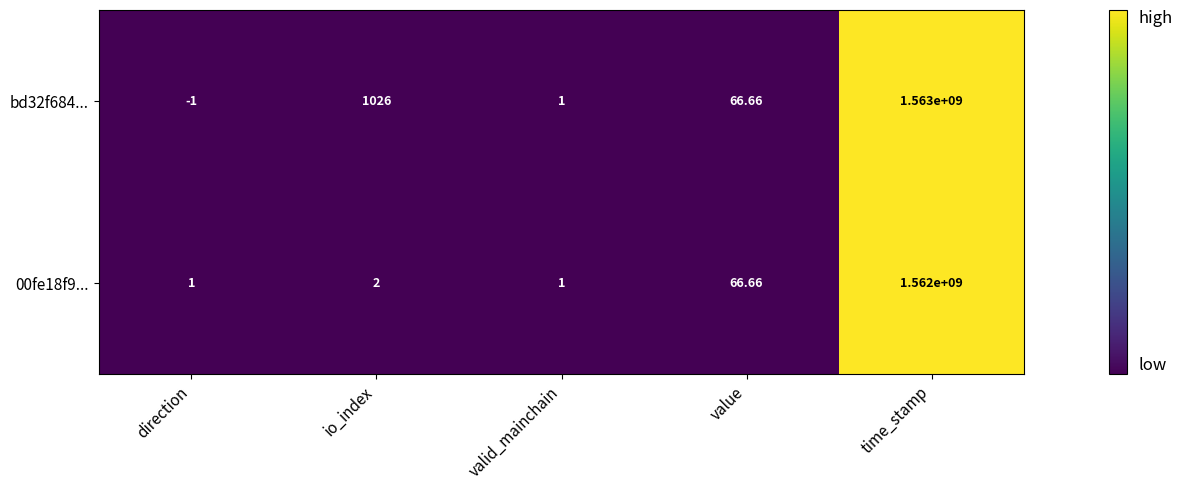

Where does the bd32f684... series first go above 66?

io_index